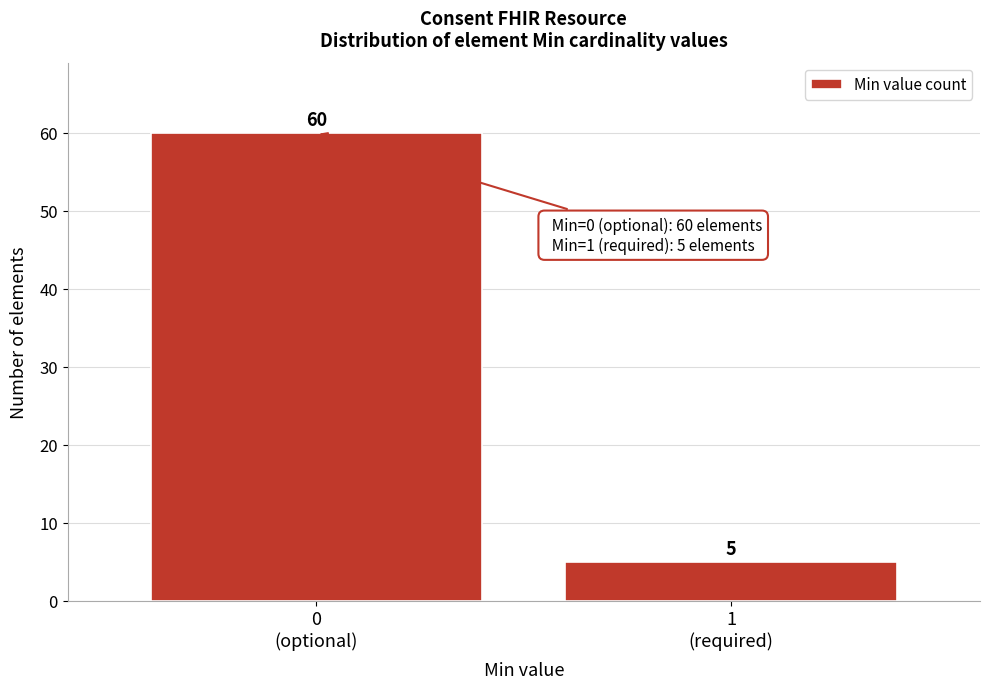

Reading left to right, extract all data points from this chart.

60	5